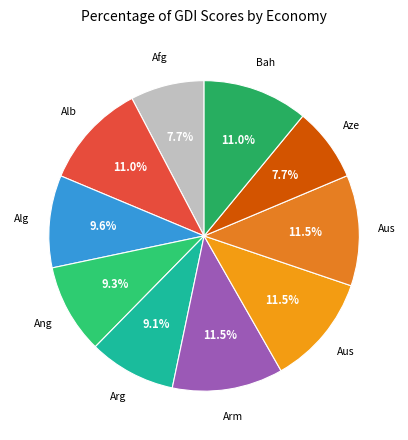

Rank the categories by value from highest to lowest.

Armenia, Australia, Austria, Albania, Bahamas, Algeria, Angola, Argentina, Afghanistan, Azerbaijan